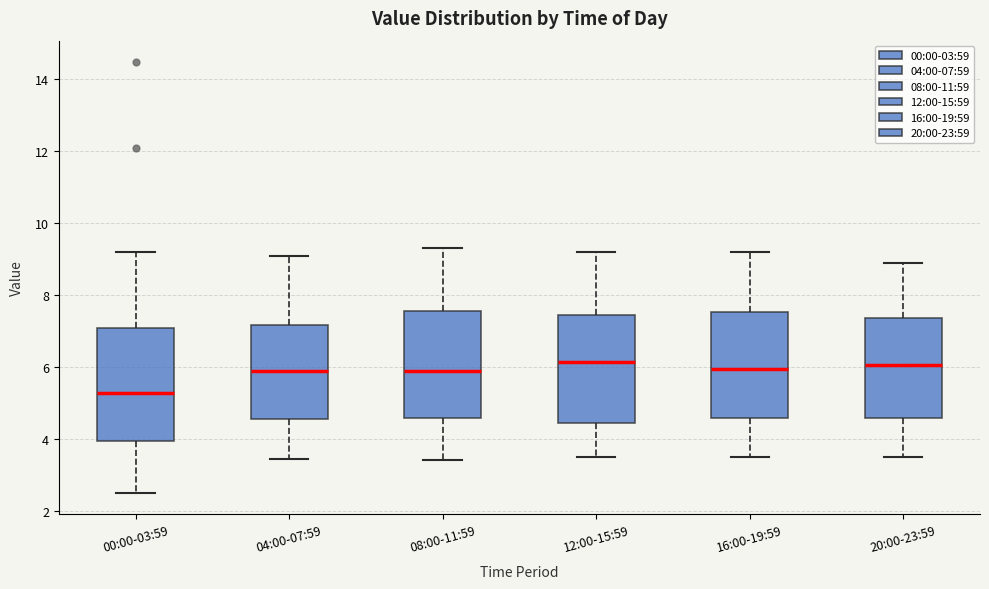

Where does the lower whisker of the box for 00:00-03:59 end on the y-axis? The values are not printed on the chart, so give them approximately, as read against the axis.

2.6